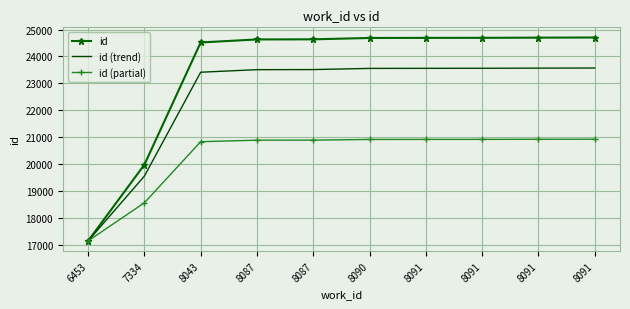

What are all the series names shown in the legend?

id, id (trend), id (partial)